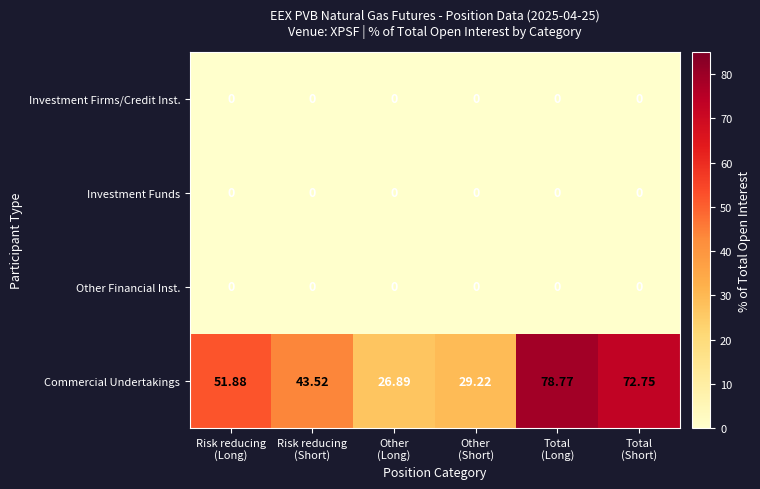

Which series has the largest range (max minus min)?

Commercial Undertakings